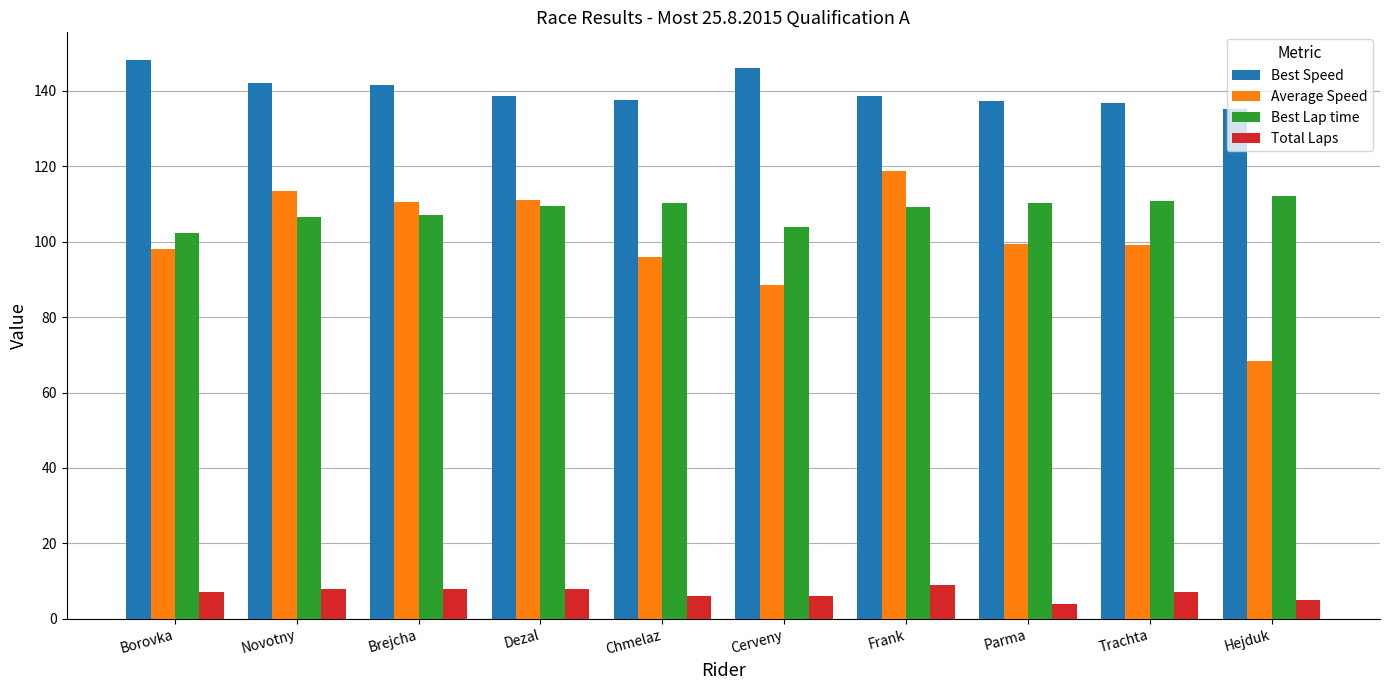

The value of Best Speed at Parma is 137.4. True or false?

True